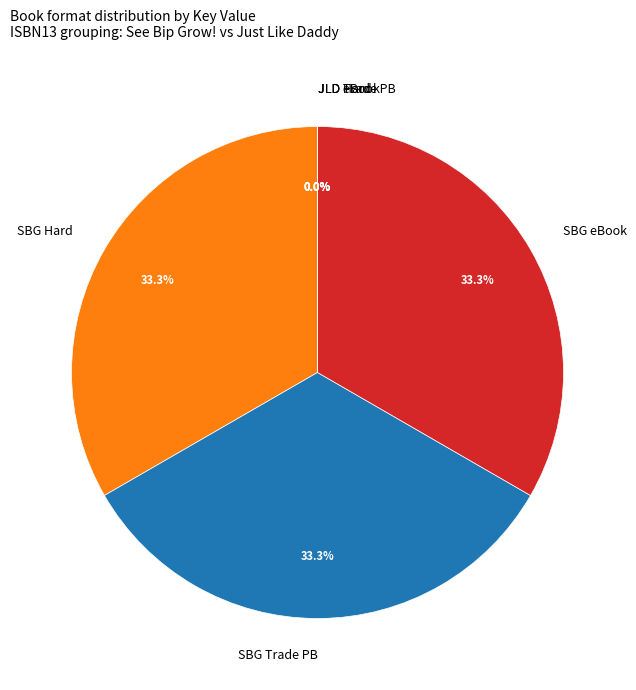

How much of the chart is everything except SBG Trade PB?

66.7%